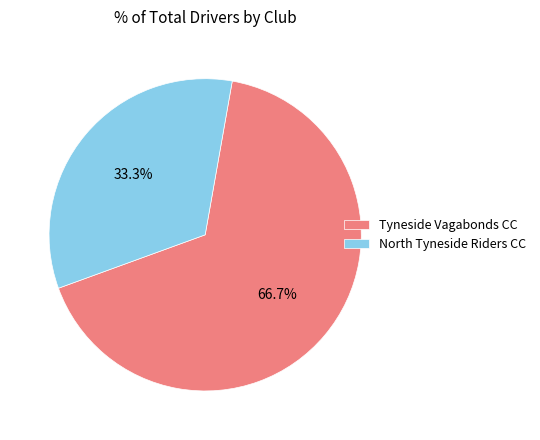

Is North Tyneside Riders CC the majority of the pie?

No